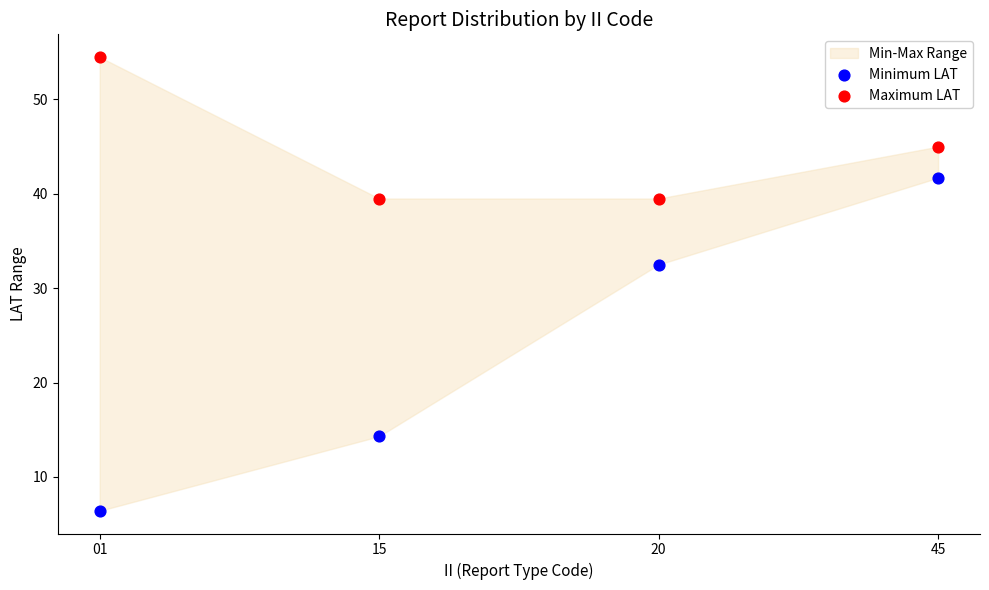

Which series contains the highest Y value?

Maximum LAT